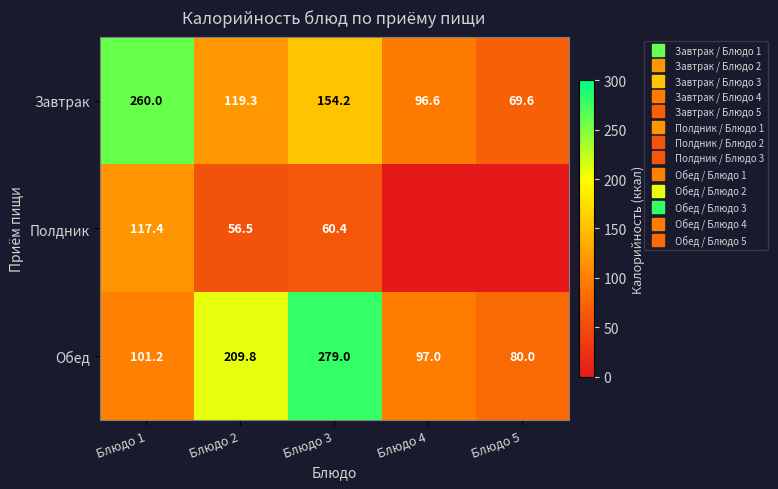

How many categories are shown in the chart?

5